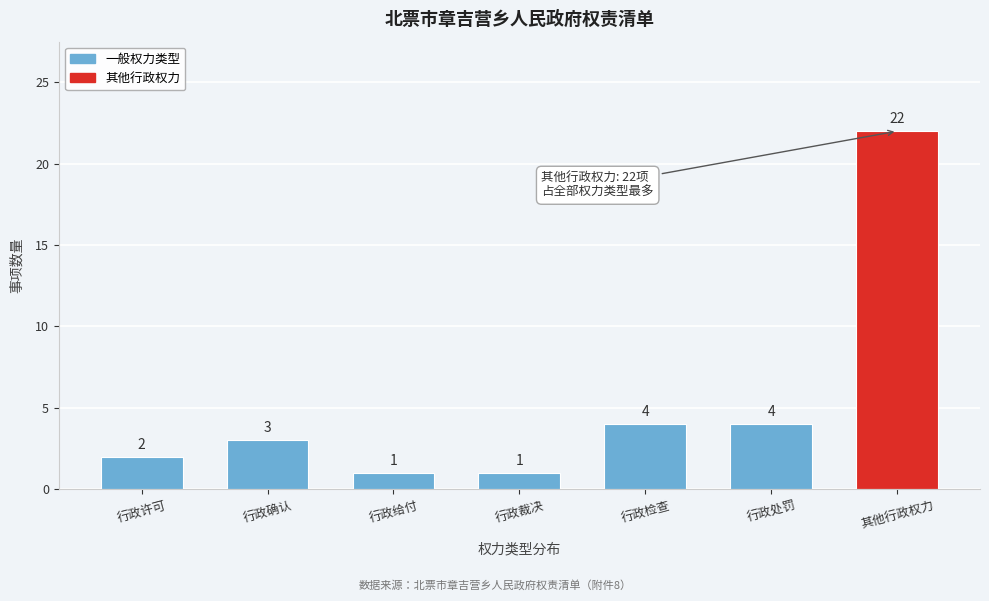

Reading right to left, list all the values displayed in this chart.

其他行政权力=22	行政处罚=4	行政检查=4	行政裁决=1	行政给付=1	行政确认=3	行政许可=2